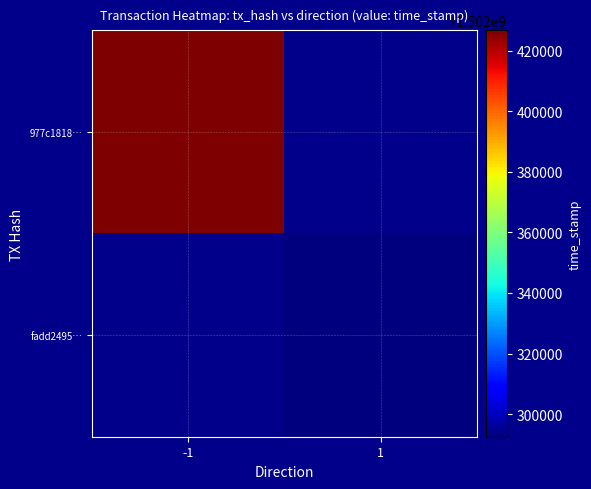

Which label corresponds to the smallest value in the chart?

1